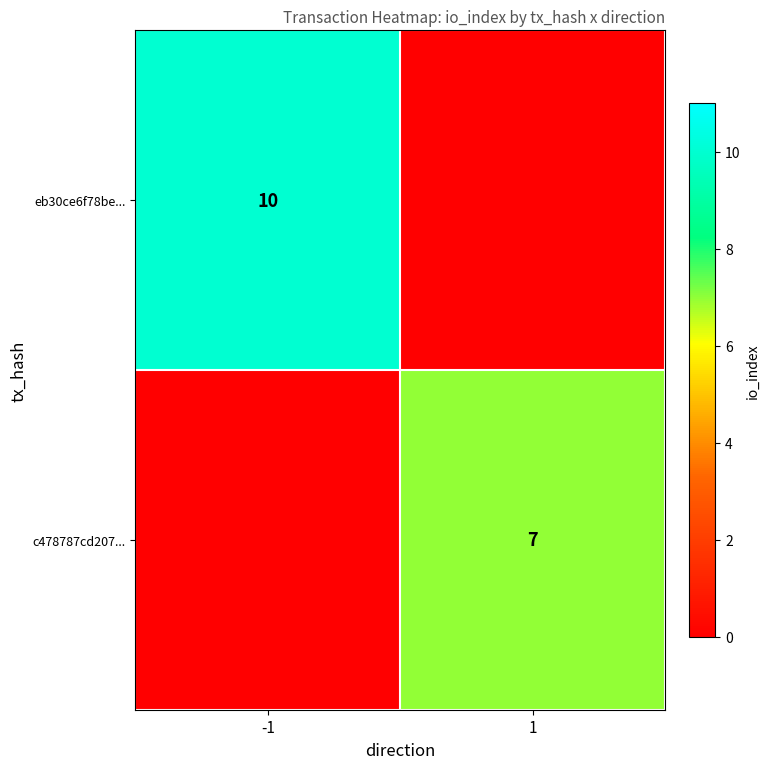

How many categories are shown in the chart?

2